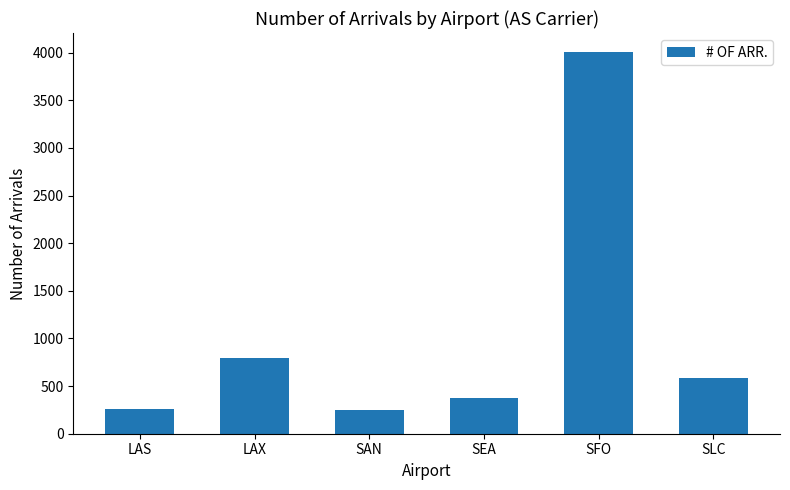

What is the difference between the second highest and minimum values?

543